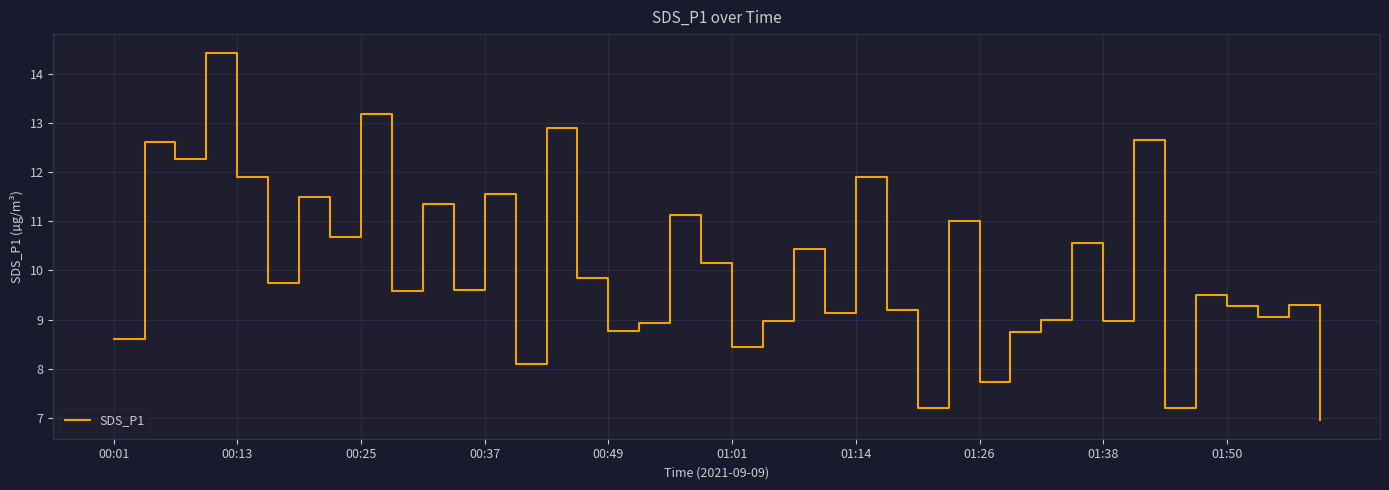

Count the number of data series in this chart.

1